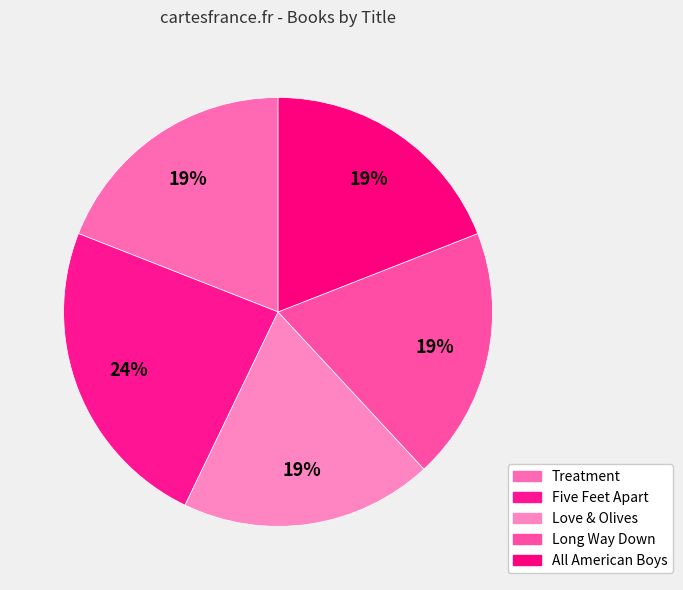

Which category has the biggest portion of the pie?

Five Feet Apart